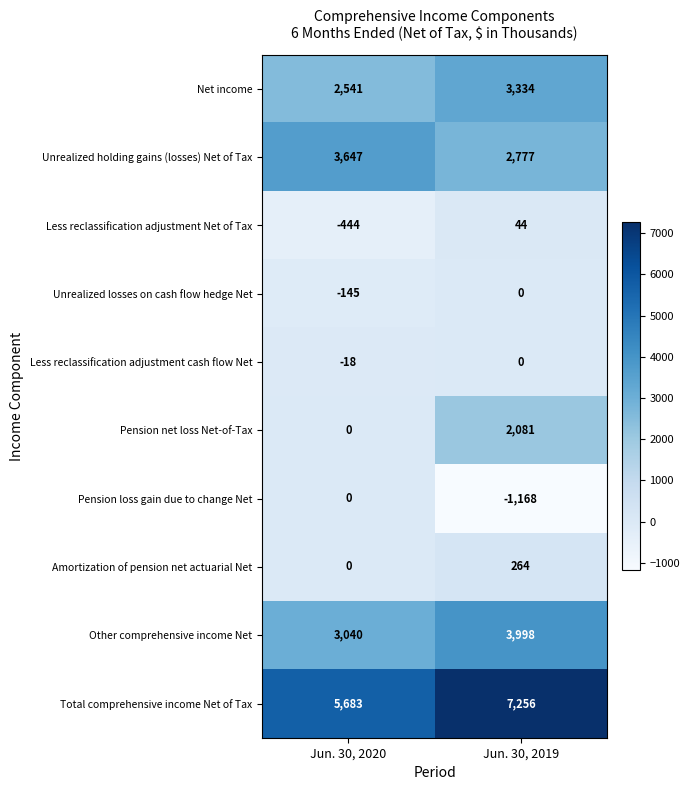

What is the total value across all series at Jun. 30, 2019?

18586